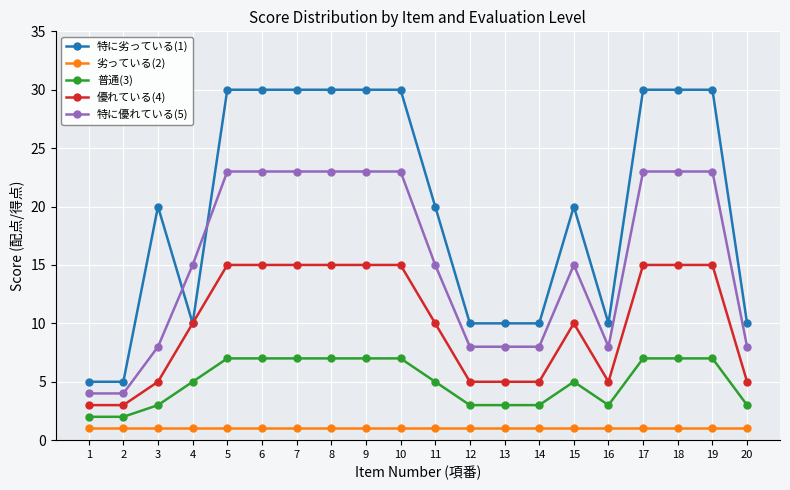

List the series in order of their overall mean, lowest first.

劣っている(2), 普通(3), 優れている(4), 特に優れている(5), 特に劣っている(1)